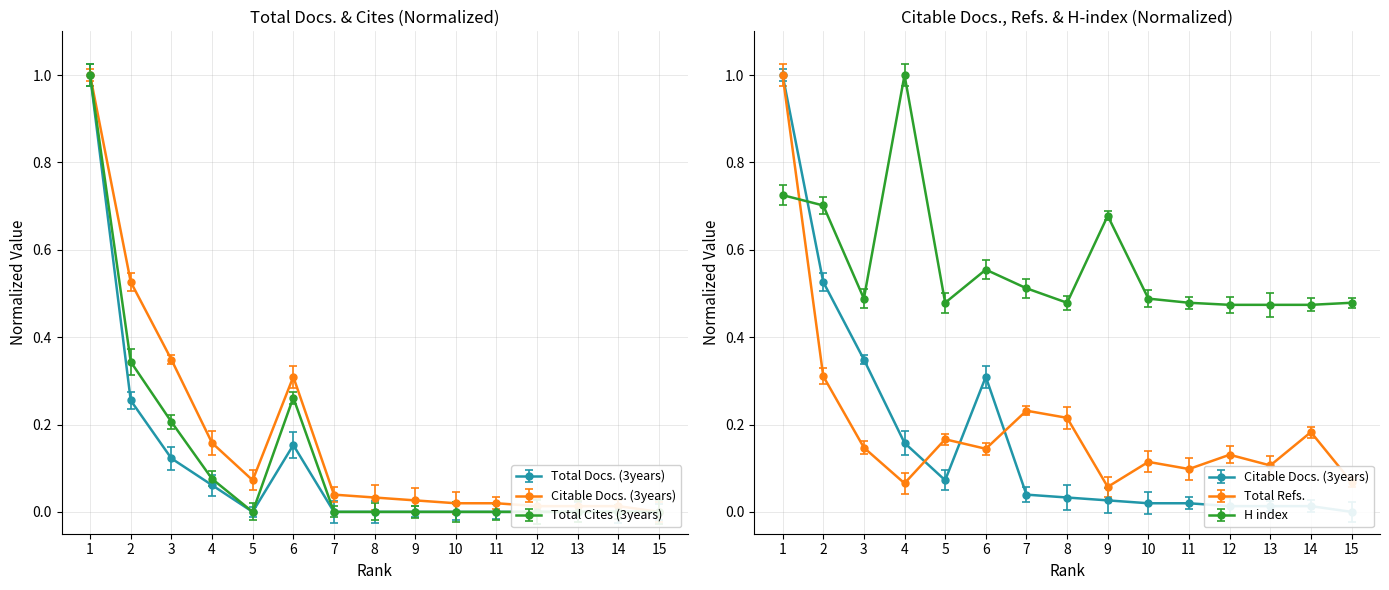

How many series are shown in this chart?

3